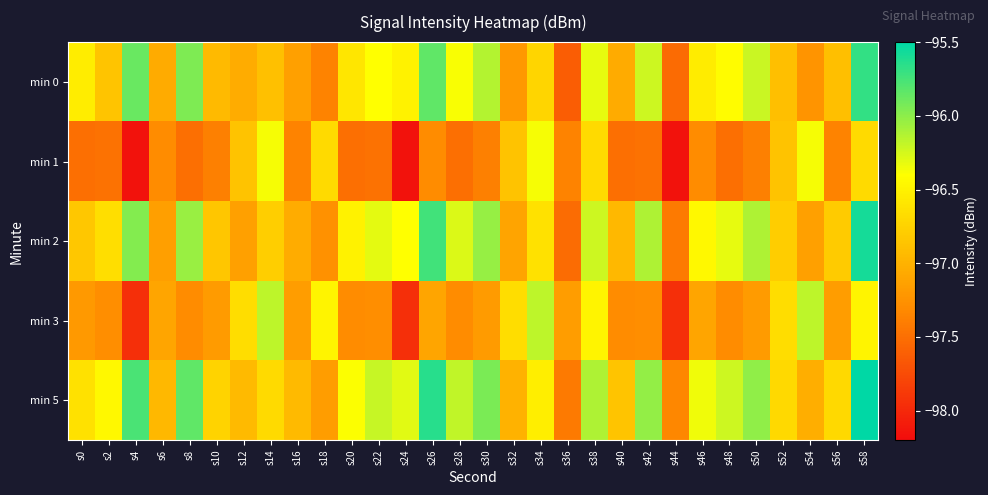

What is the total value across all series at s6?

-485.6